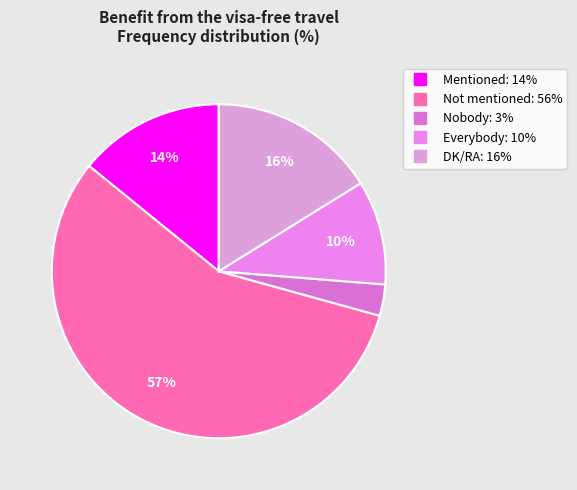

To the nearest percent, what portion does DK/RA represent?

16%